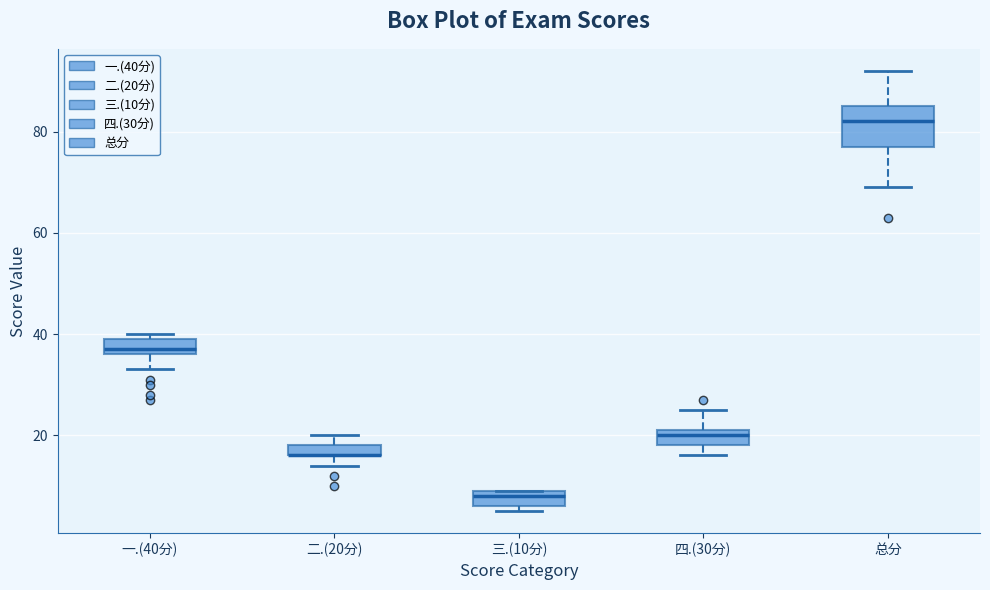

Which box is the tallest, from its lower edge to its upper edge?

总分